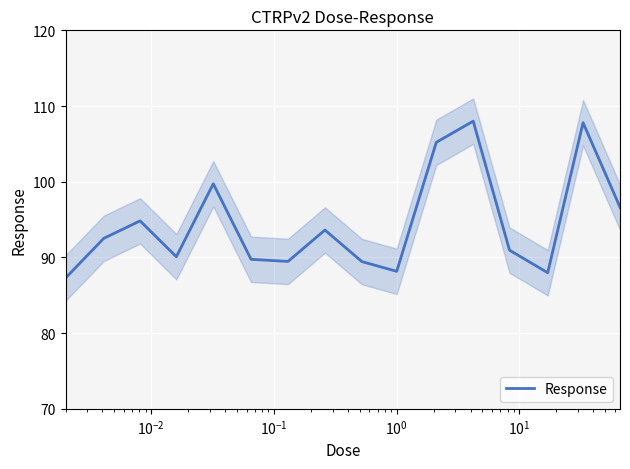

What is the greatest value displayed?

108.0